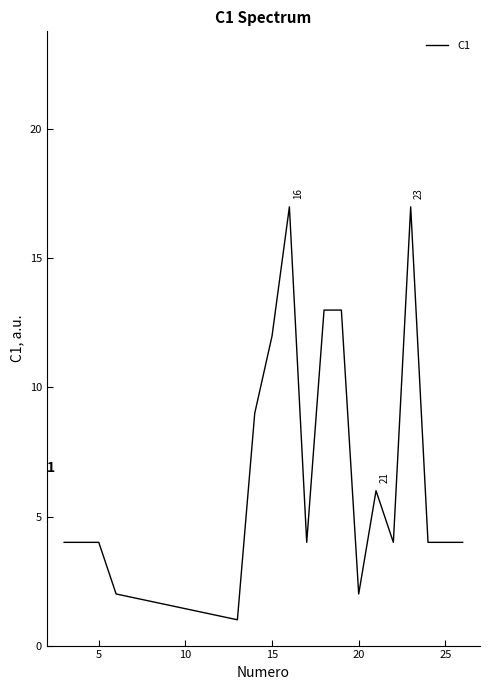

What is the greatest value displayed?

17